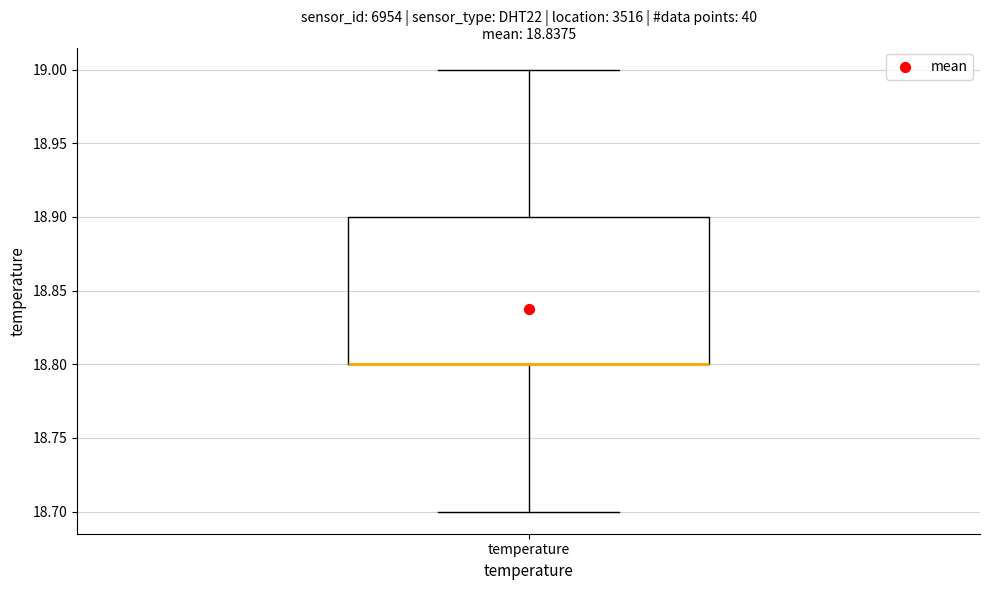

Transcribe this box plot: give where the median line is, the range the box spans, and where the two whiskers end, as read against the y-axis. The values are not printed on the chart, so give them approximately, as read against the axis.

median 18.8 (drawn on the box's lower edge), box 18.8 to 18.9, whiskers 18.7 to 19.0